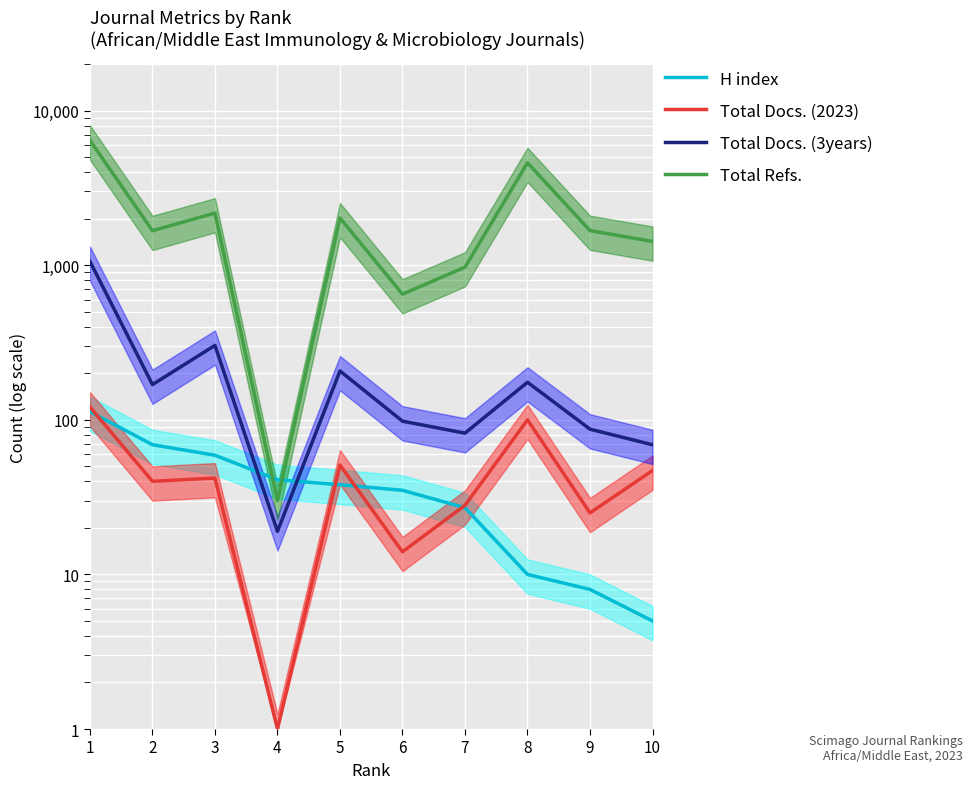

Which series has the largest range (max minus min)?

Total Refs.